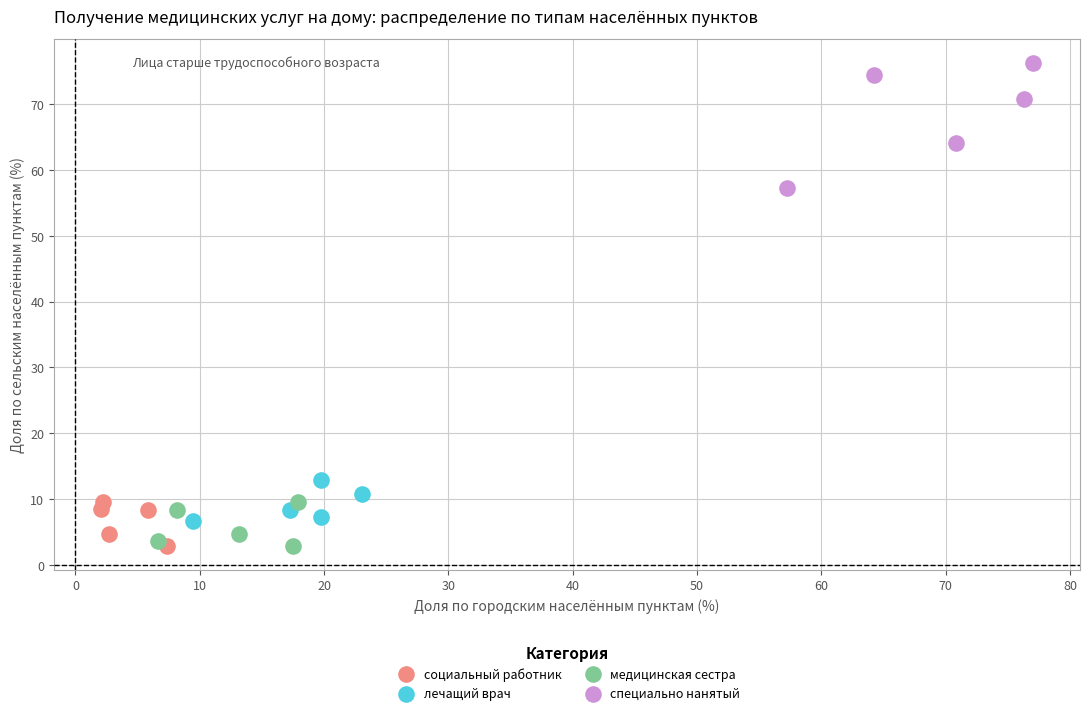

Which series contains the highest Y value?

специально нанятый